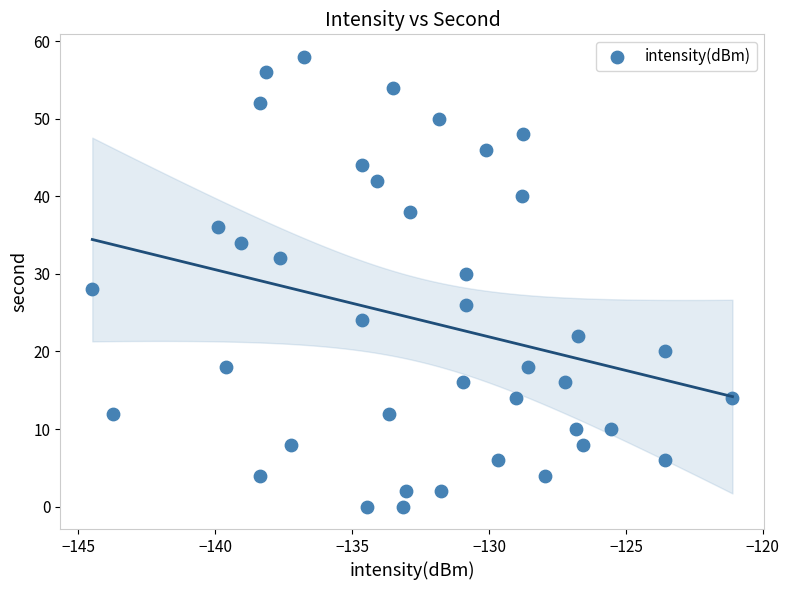

What is the range of Y values (max minus min)?

58